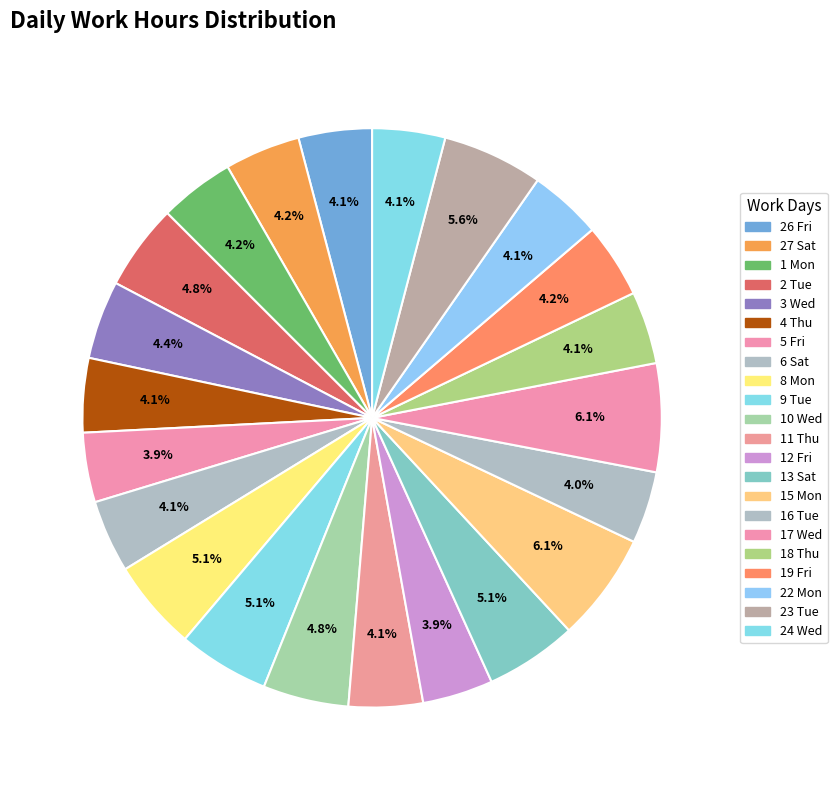

What is the total percentage of 19 Fri and 4 Thu?

8.3%